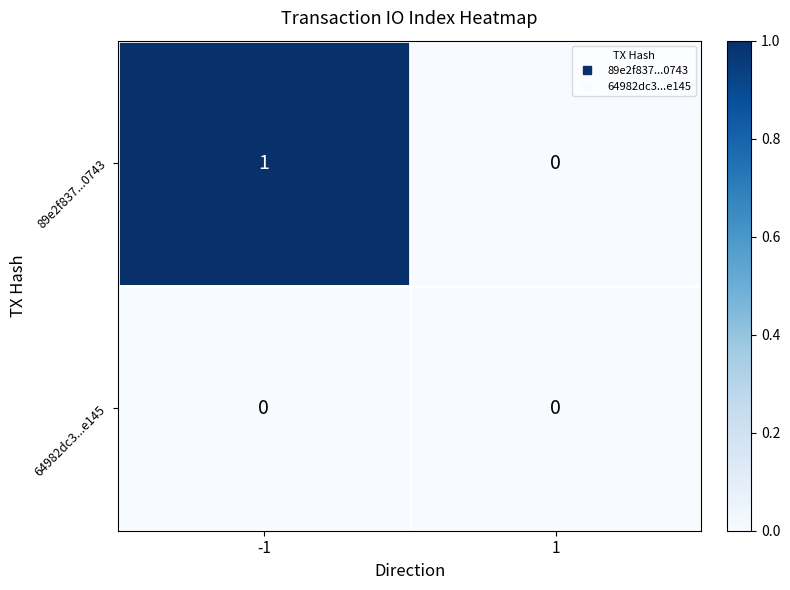

The 64982dc3...e145 series shows 0 at 1. True or false?

True